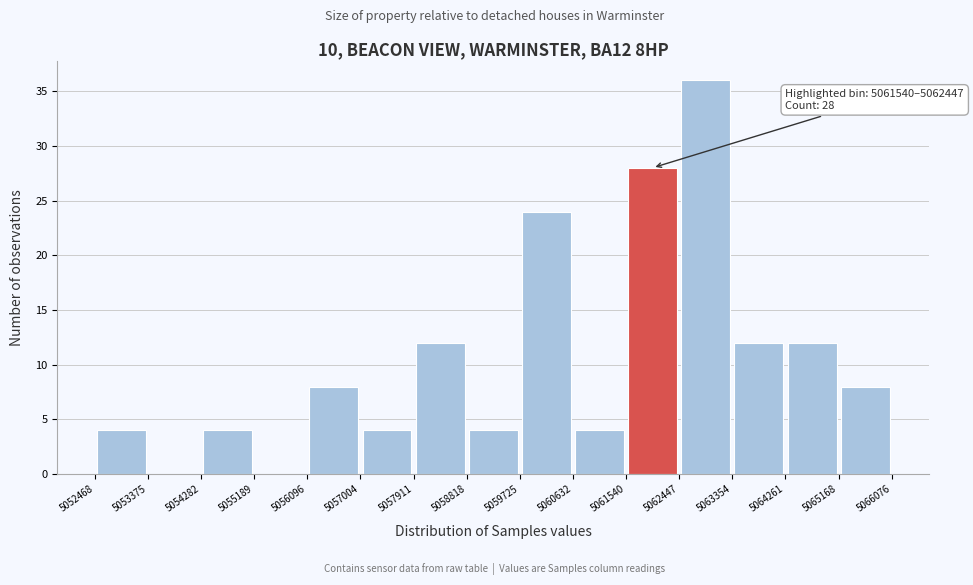

Over which range of the x-axis is the bar tallest?

5062447 to 5063354